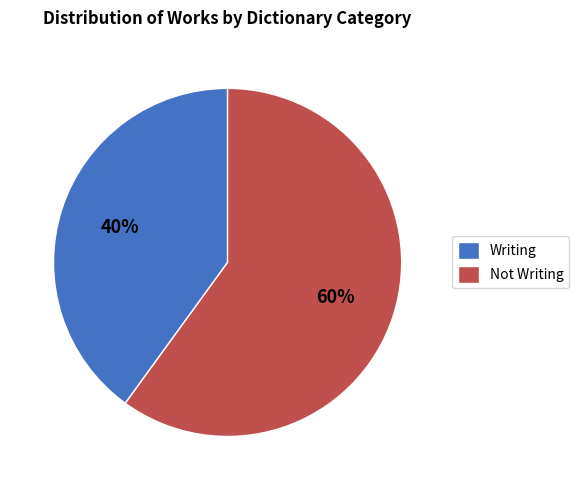

How many segments does this pie chart have?

2